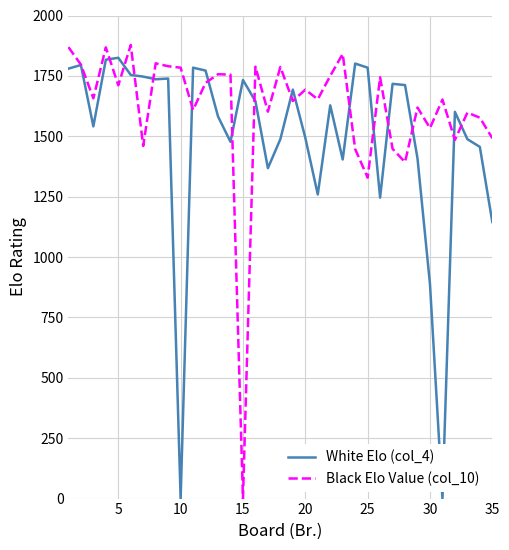

Which series has the largest total across all categories?

Black Elo Value (col_10)